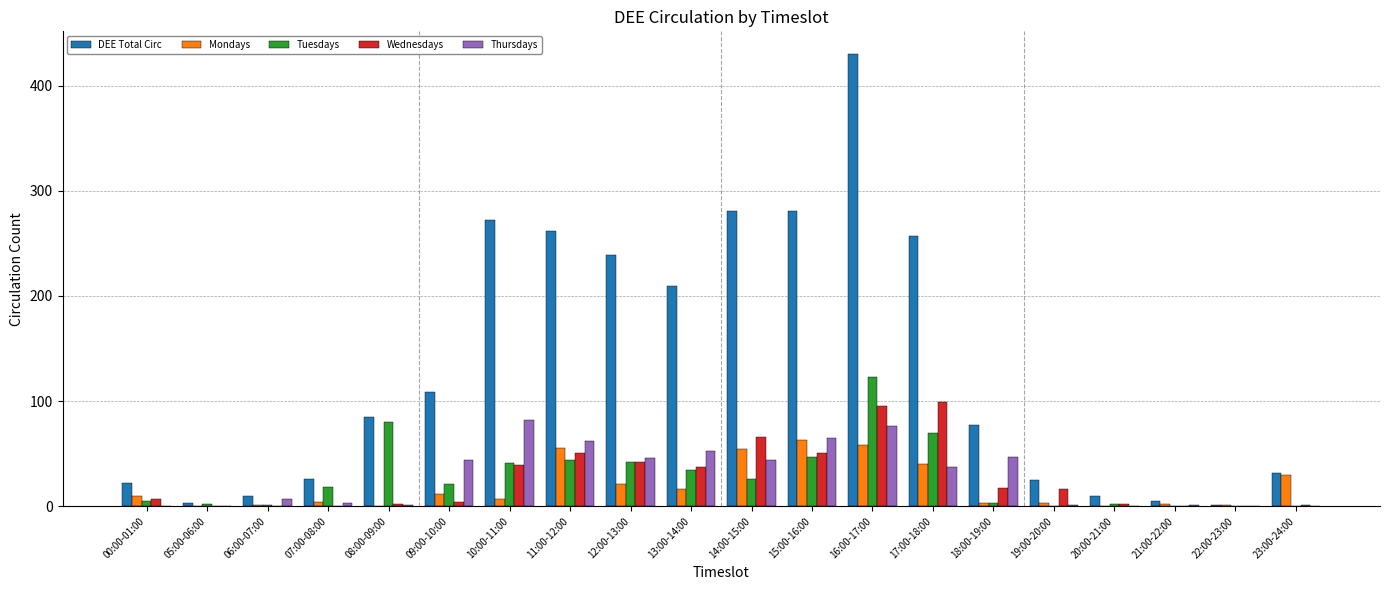

At which label is DEE Total Circ closest to 215?

13:00-14:00